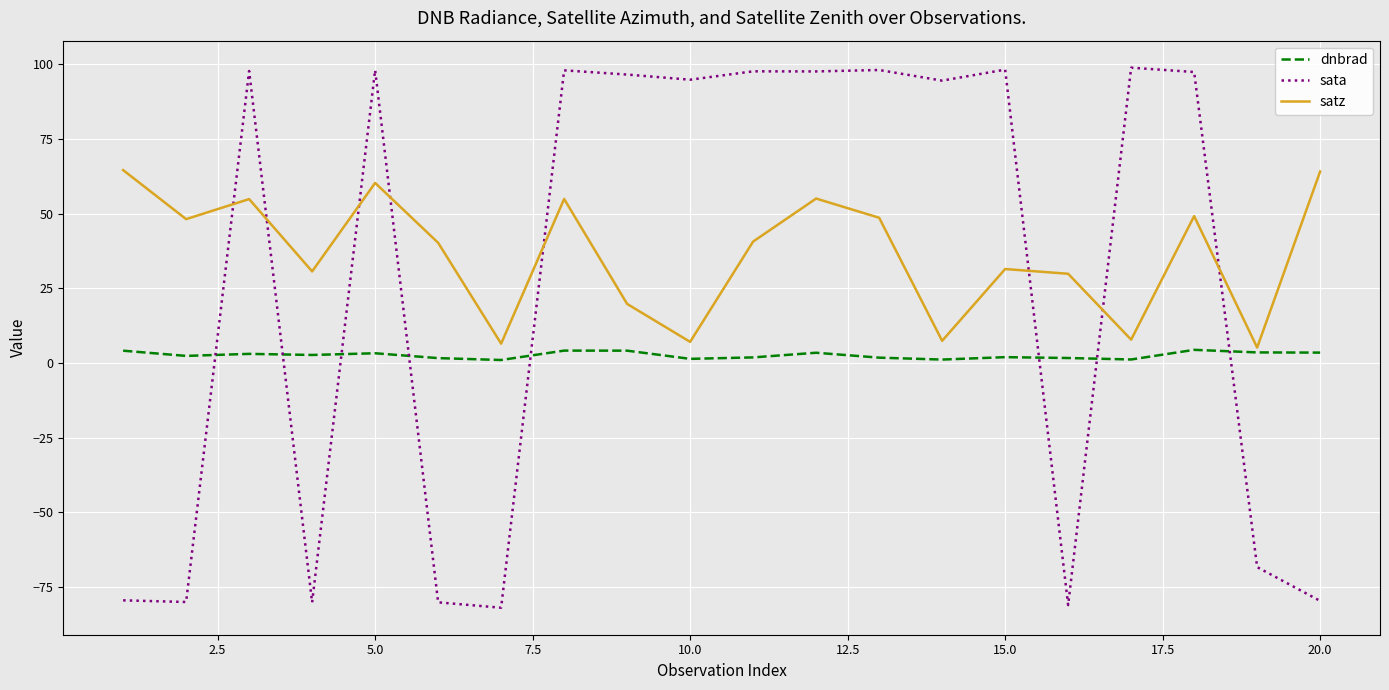

Which series has the widest spread of values?

sata